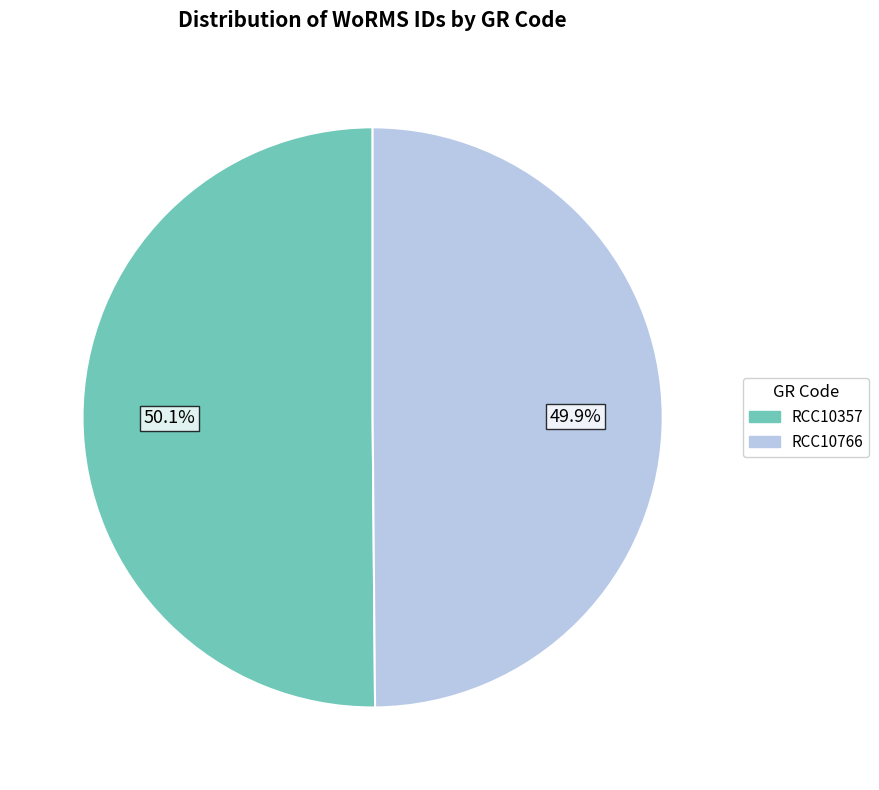

Approximately how many times larger is the value at RCC10357 compared to RCC10766?

1.0